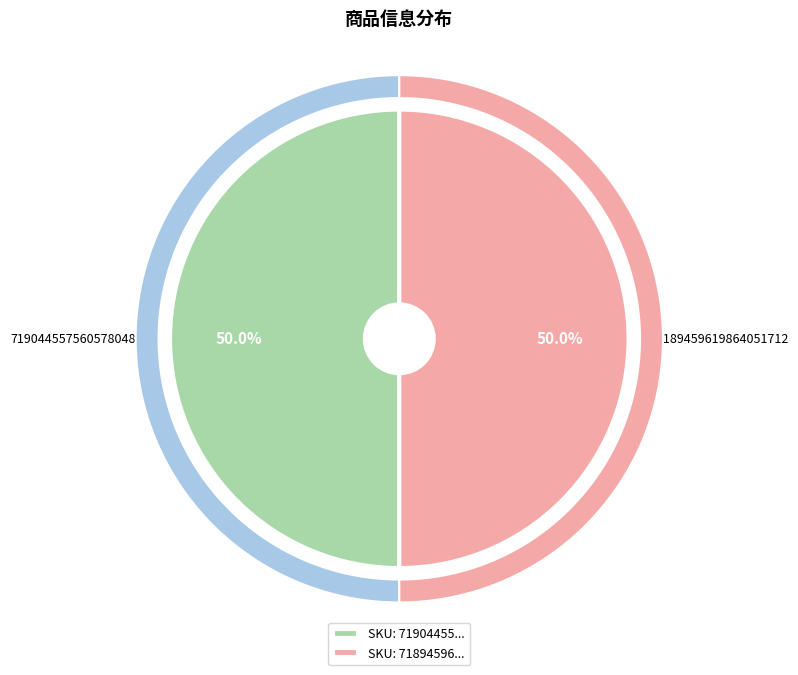

Is it true that 7189459619864051712 is 50% of the pie?

True